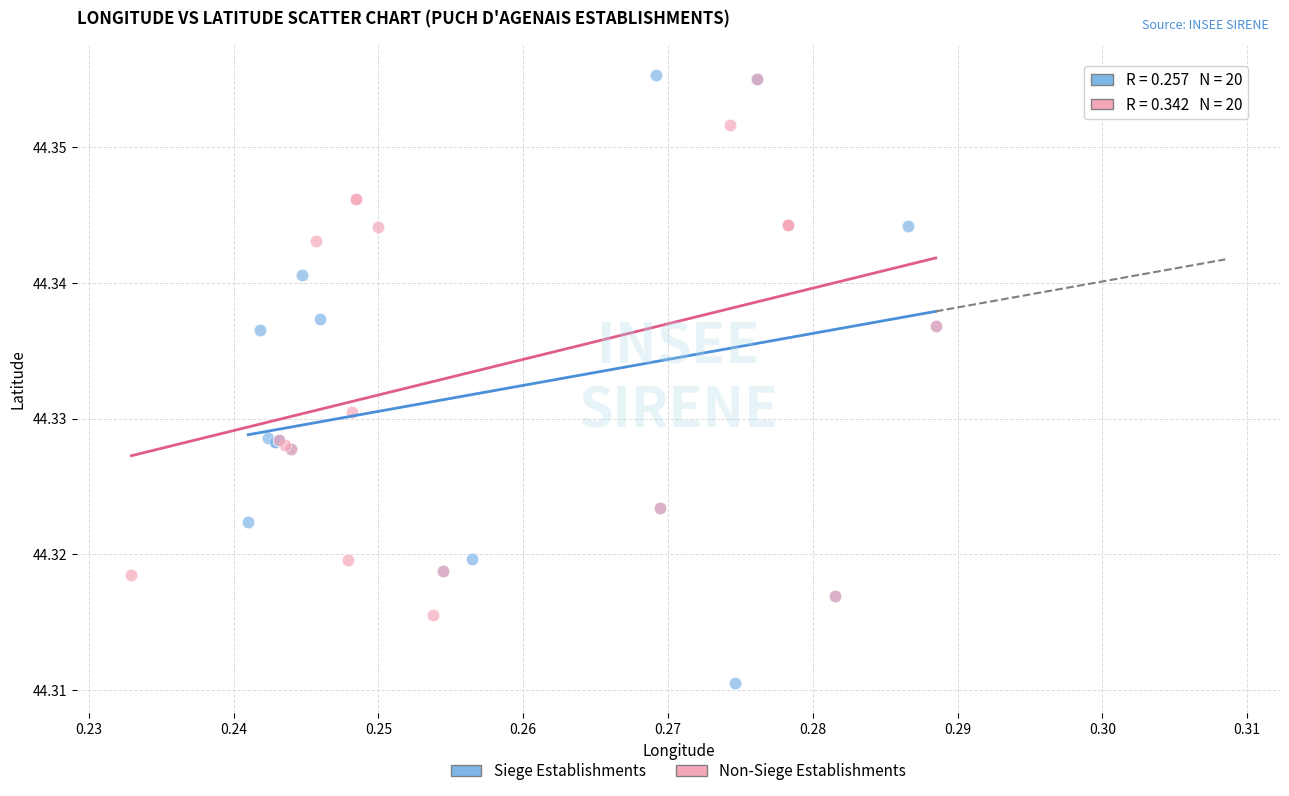

Which series reaches the minimum Y coordinate?

Siege Establishments